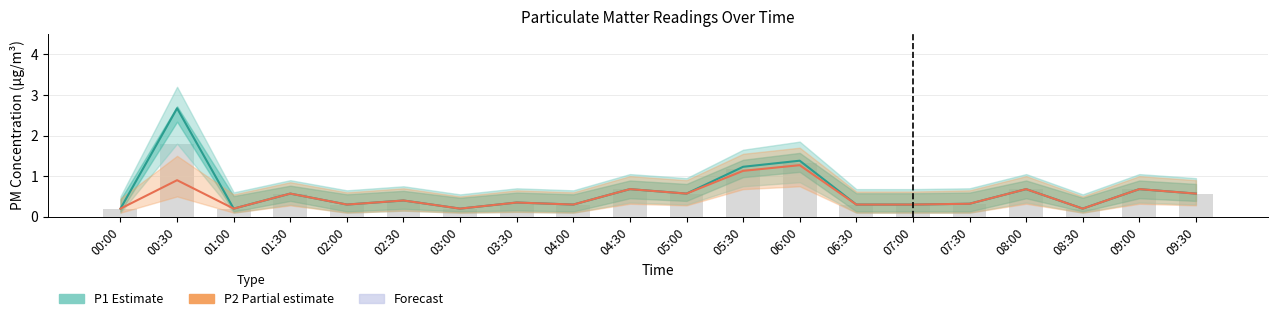

True or false: P1 (Estimate) has a value of 0.2 at 02:30.

False